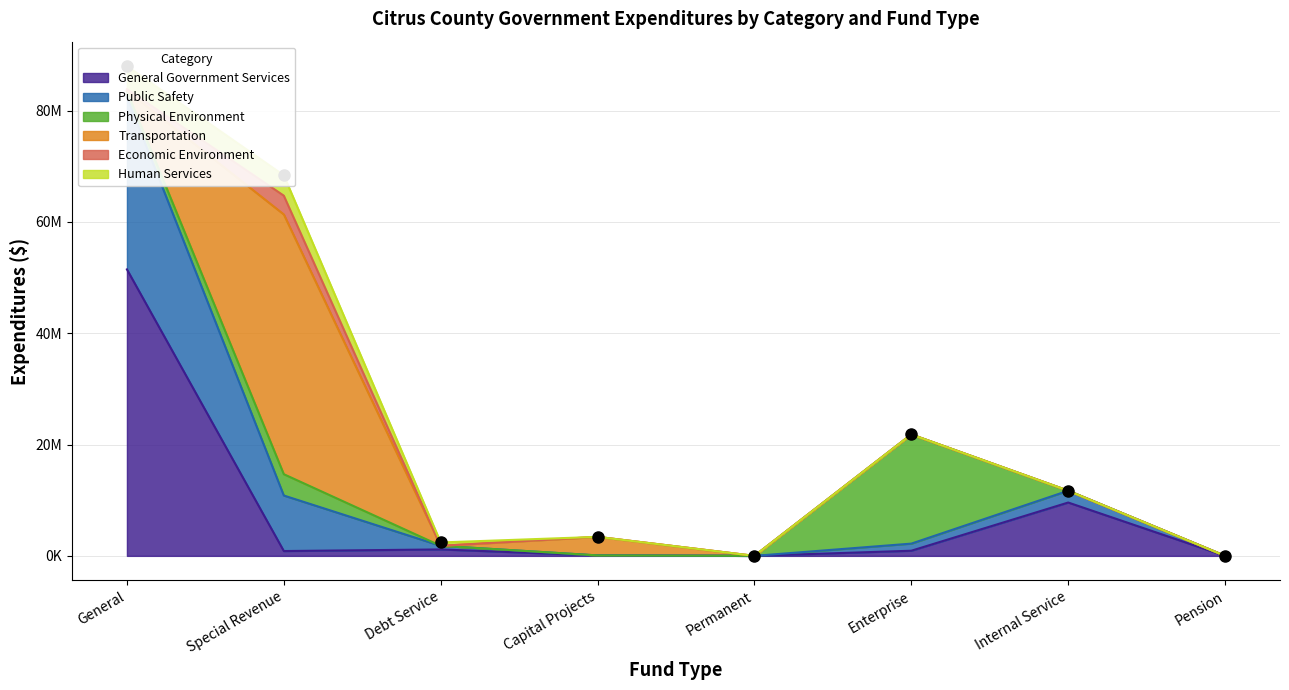

Which series has the largest range (max minus min)?

General Government Services